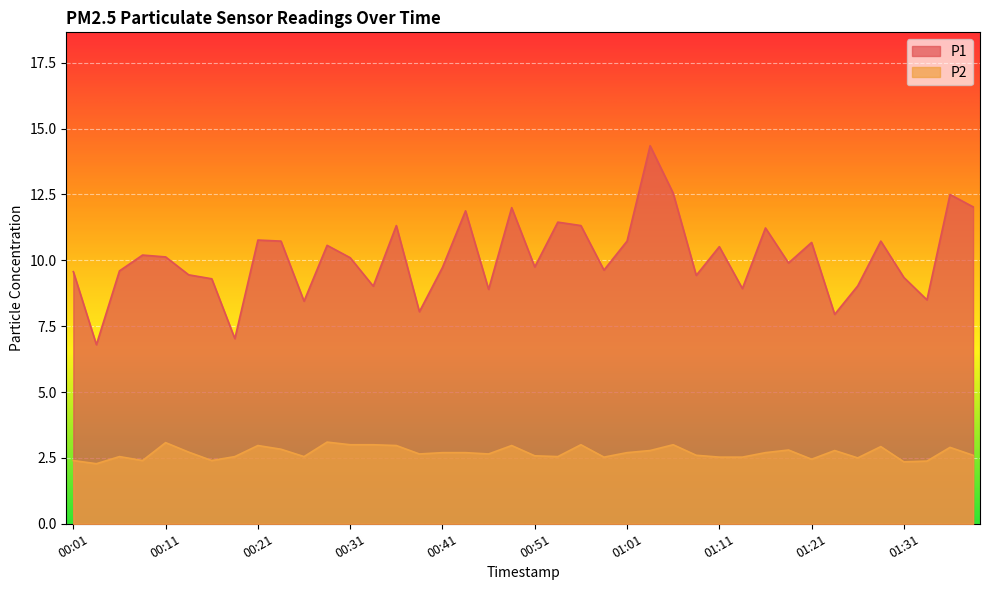

What is the value of the P1 point at the 1st from the left?

9.6